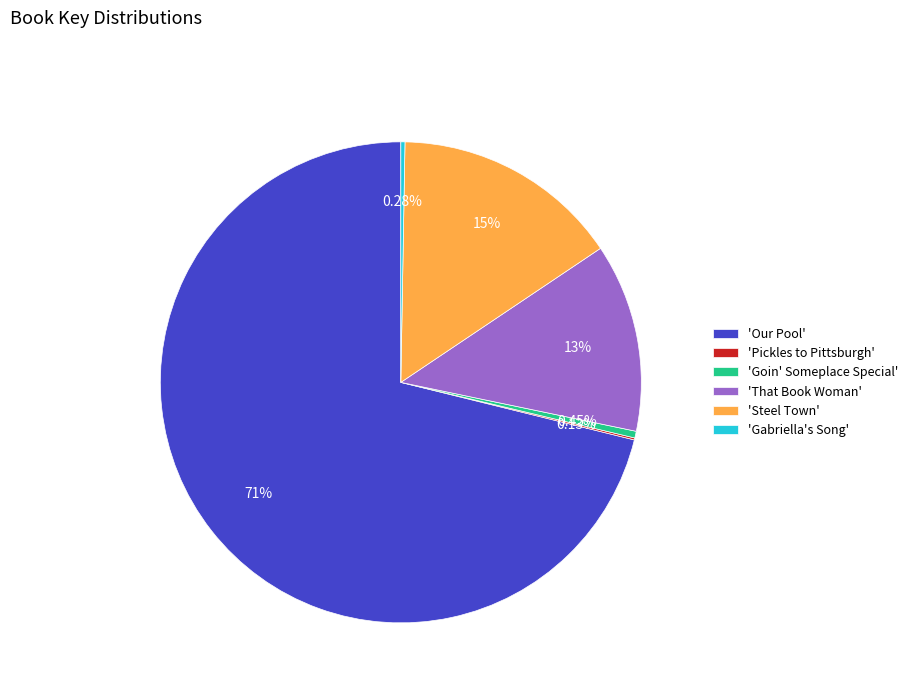

Does any single category account for the majority?

Yes